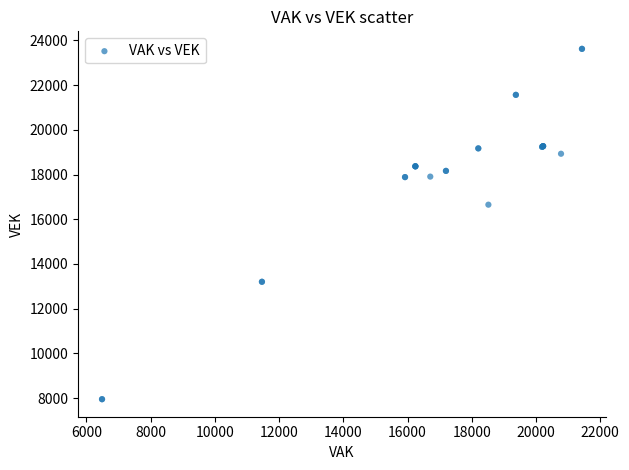

What Y value in the scatter plot is closest to 15784?

16650